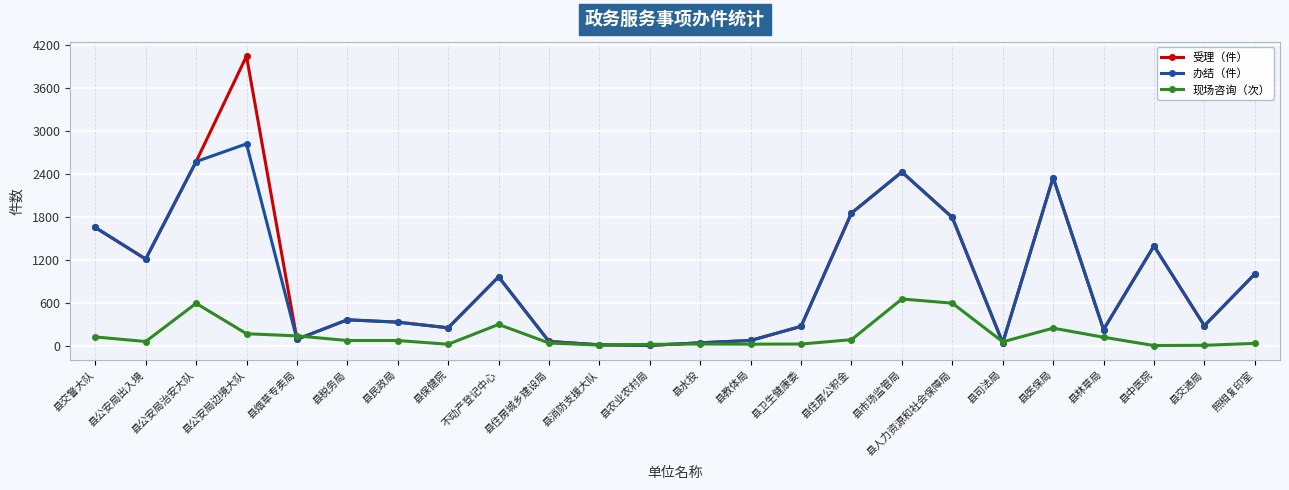

How many lines are shown in the chart?

3